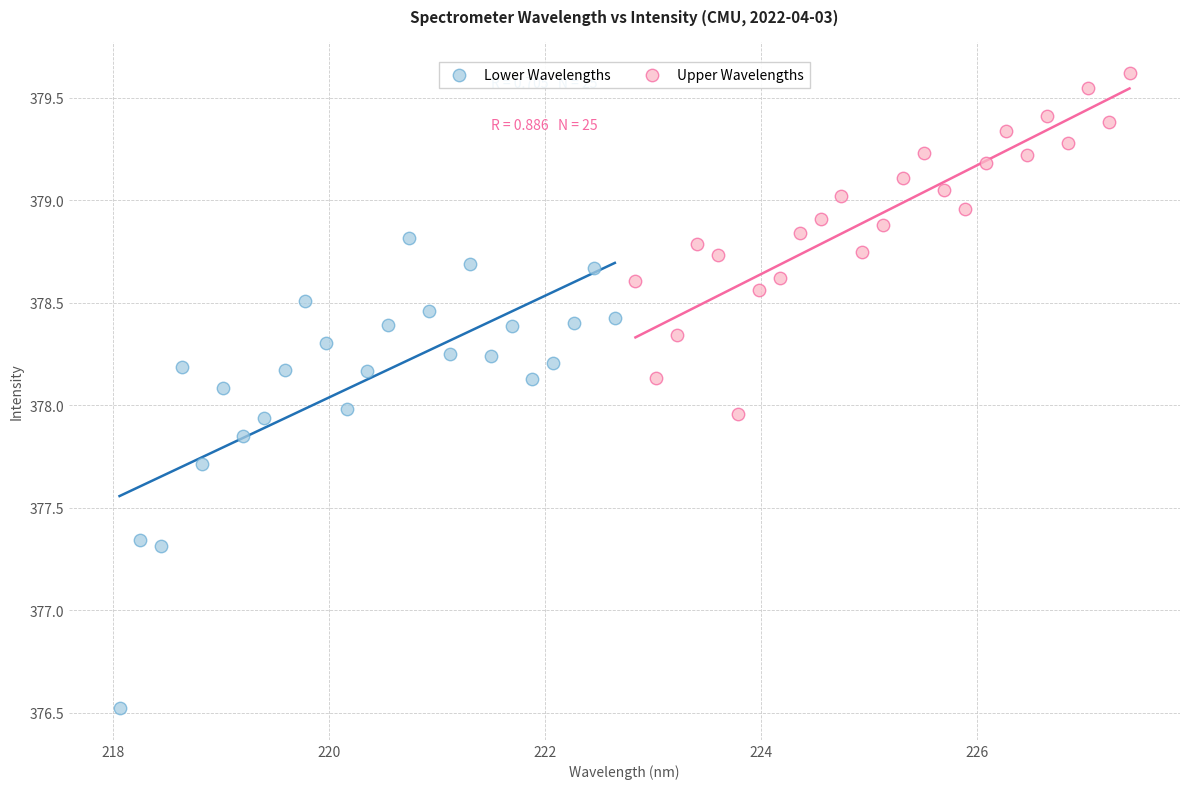

Which series contains the lowest Y value?

Lower Wavelengths